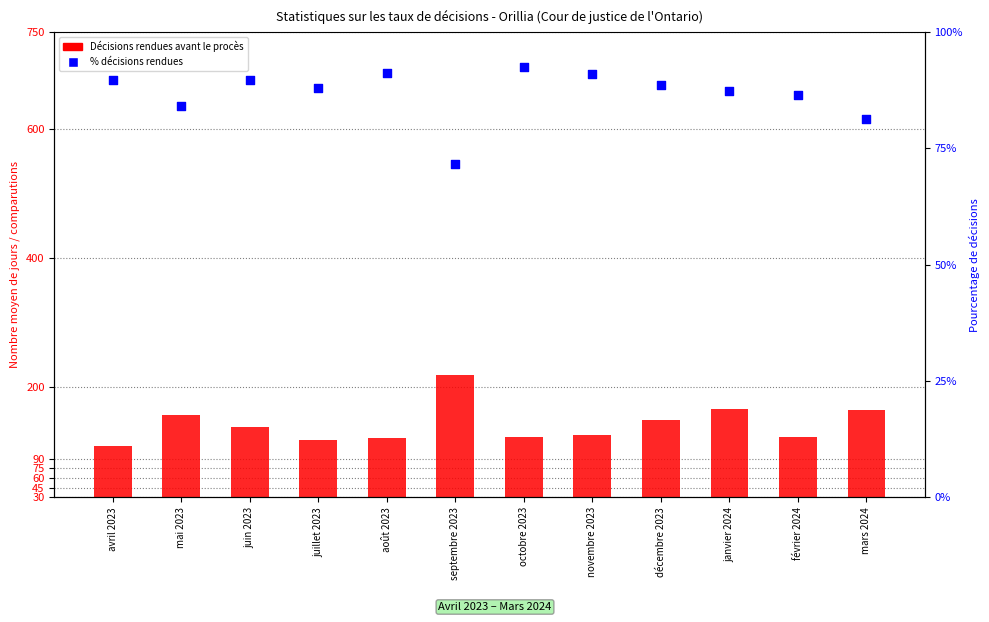

Which series reaches the minimum Y coordinate?

Pourcentage de décisions rendues en moins d'un an